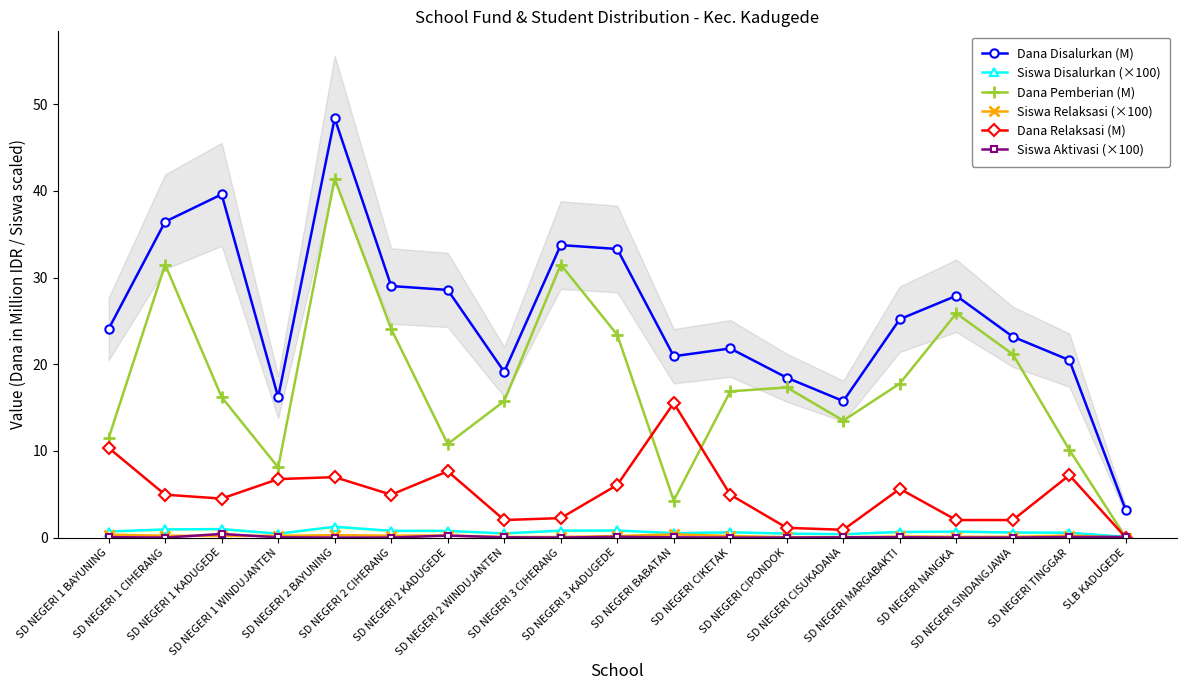

Between SD NEGERI 2 WINDUJANTEN and SD NEGERI 1 CIHERANG, which is larger?

SD NEGERI 1 CIHERANG